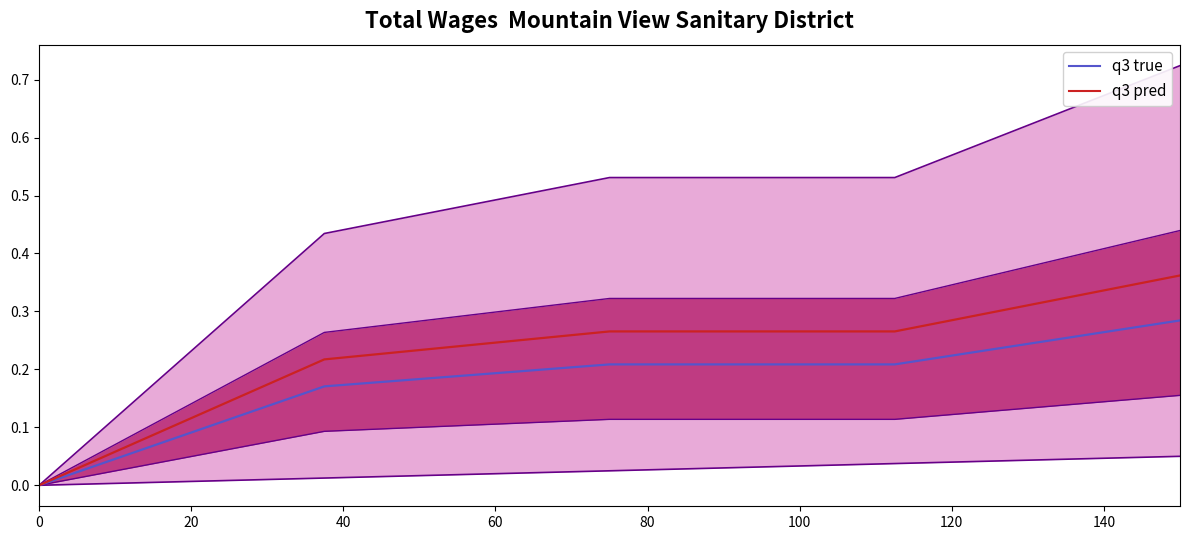

True or false: q3 true has more than 1 interior local peaks.

False